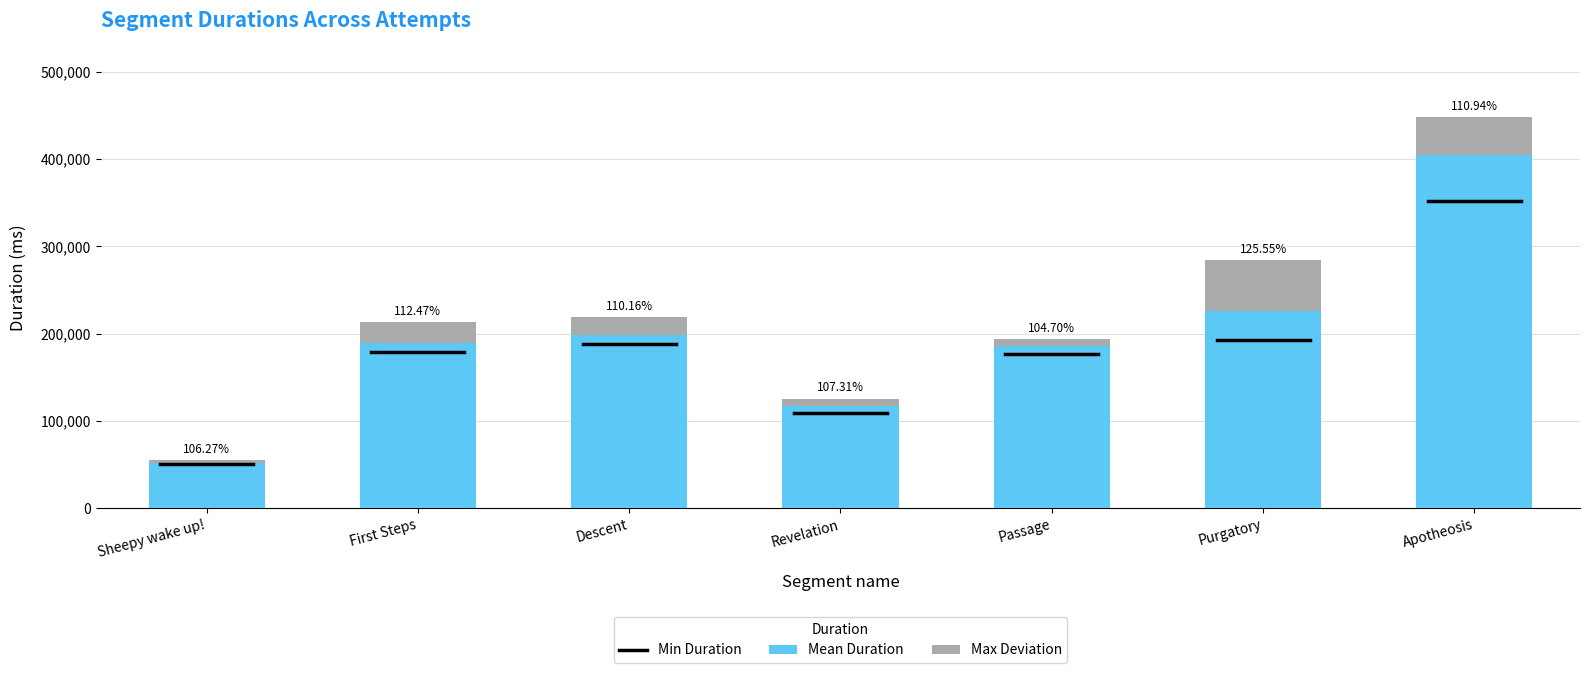

What is the label of the 1st bar from the left?

Sheepy wake up!